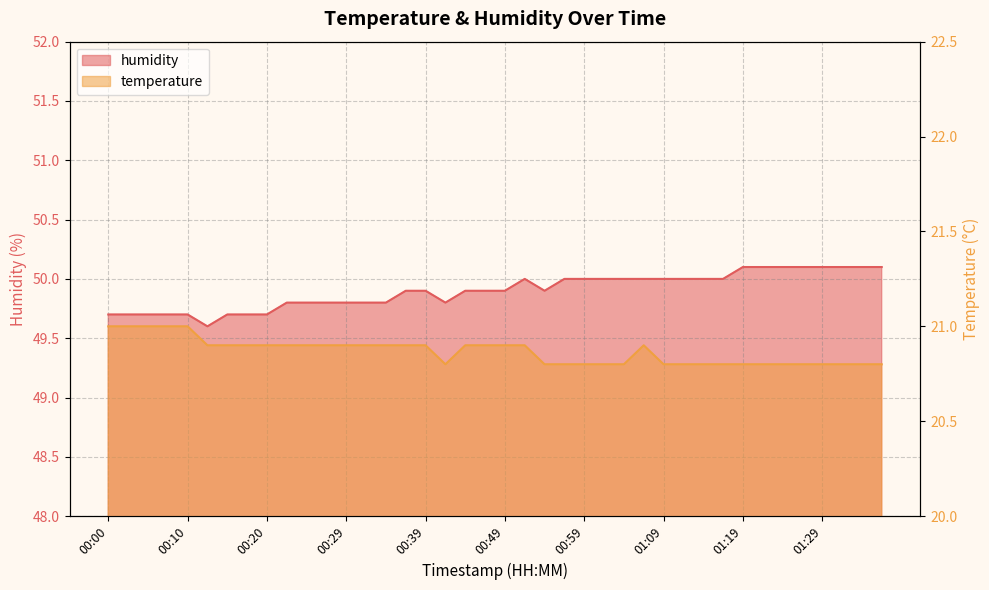

True or false: humidity and temperature intersect in this chart.

False